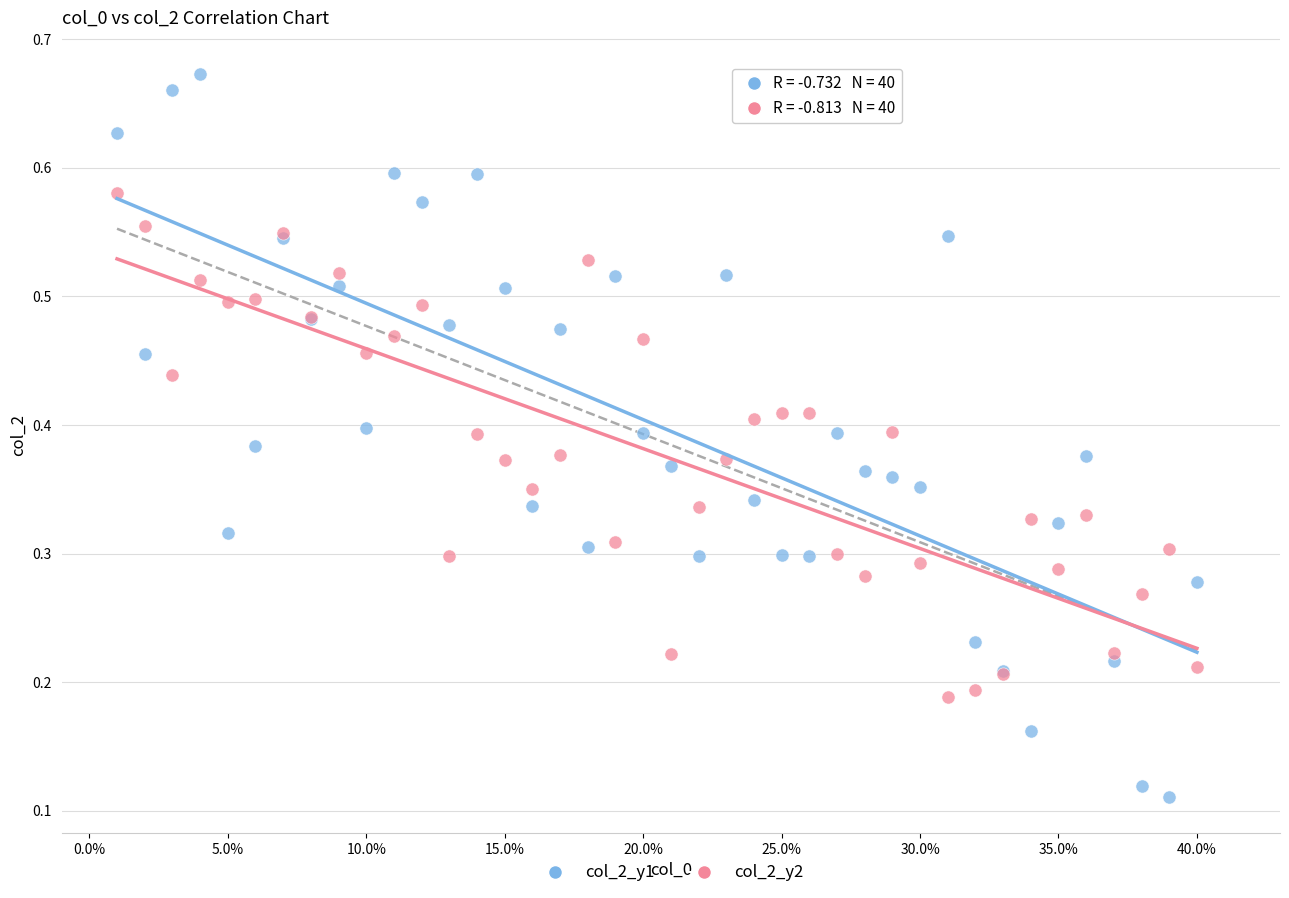

Which series contains the highest Y value?

col_2_y1